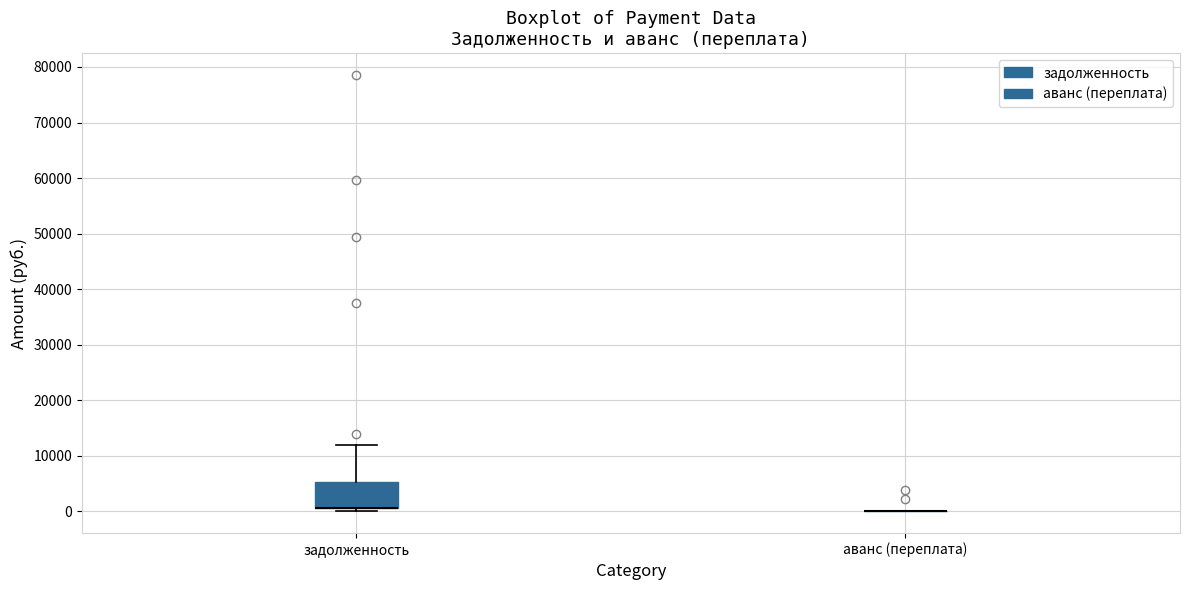

Which box is the tallest, from its lower edge to its upper edge?

задолженность